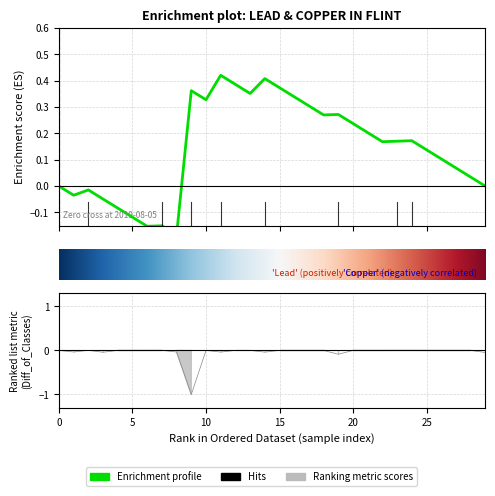

How many data points are less than 0?

8